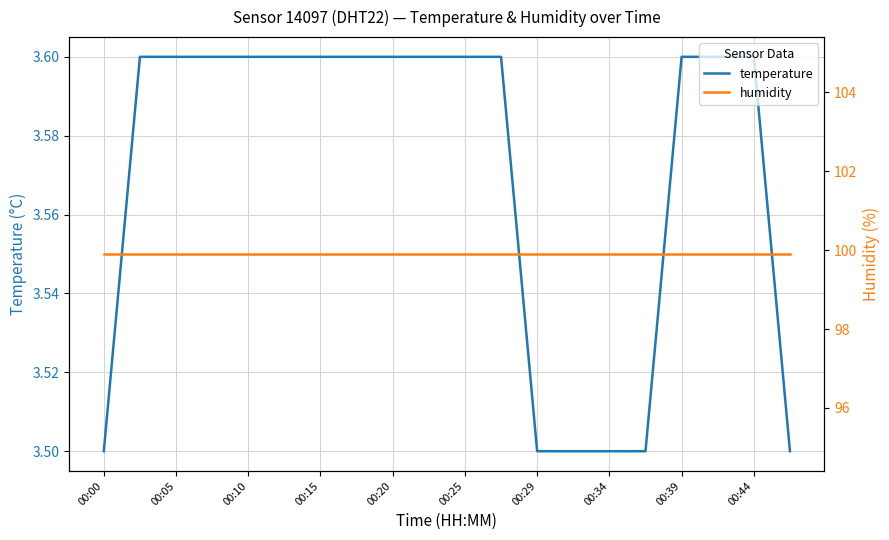

What is the maximum value for temperature?

3.6